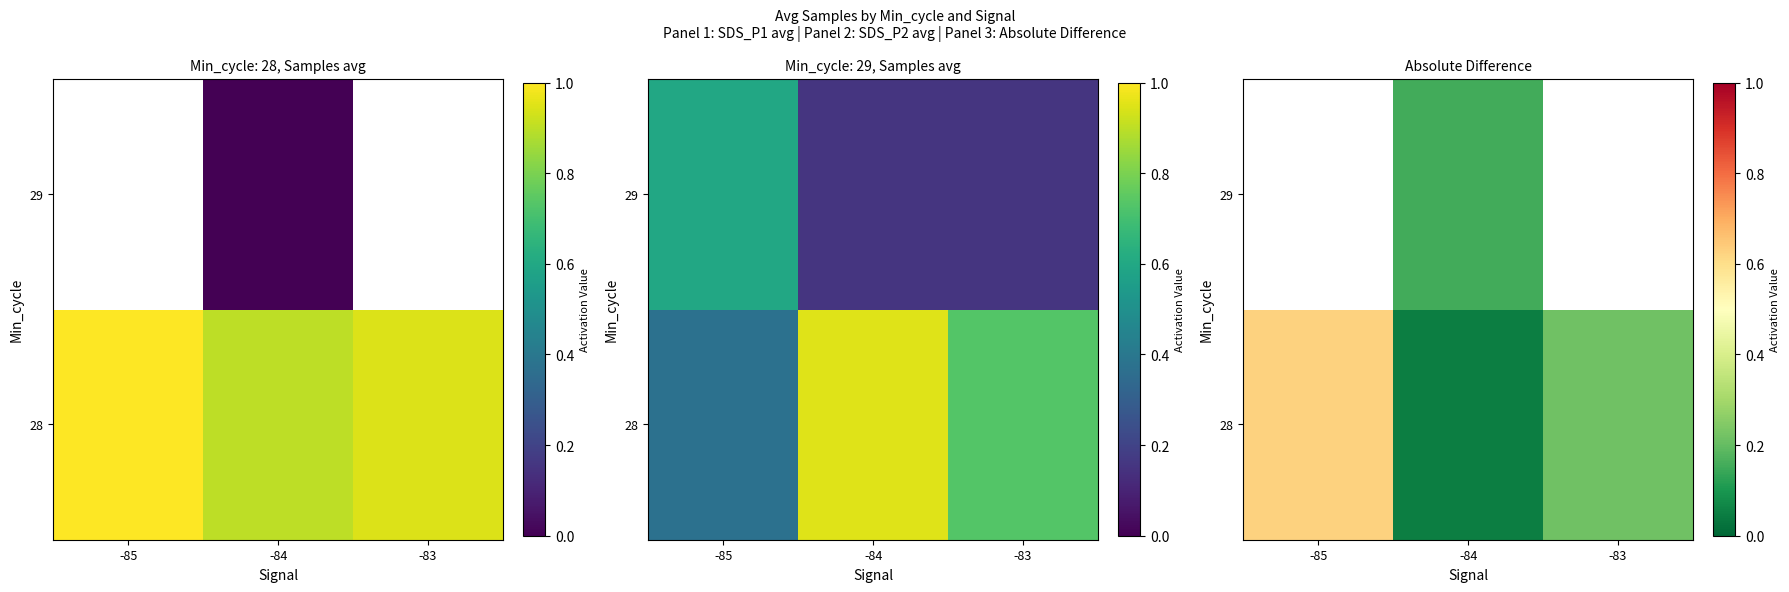

How many categories are shown in the chart?

3